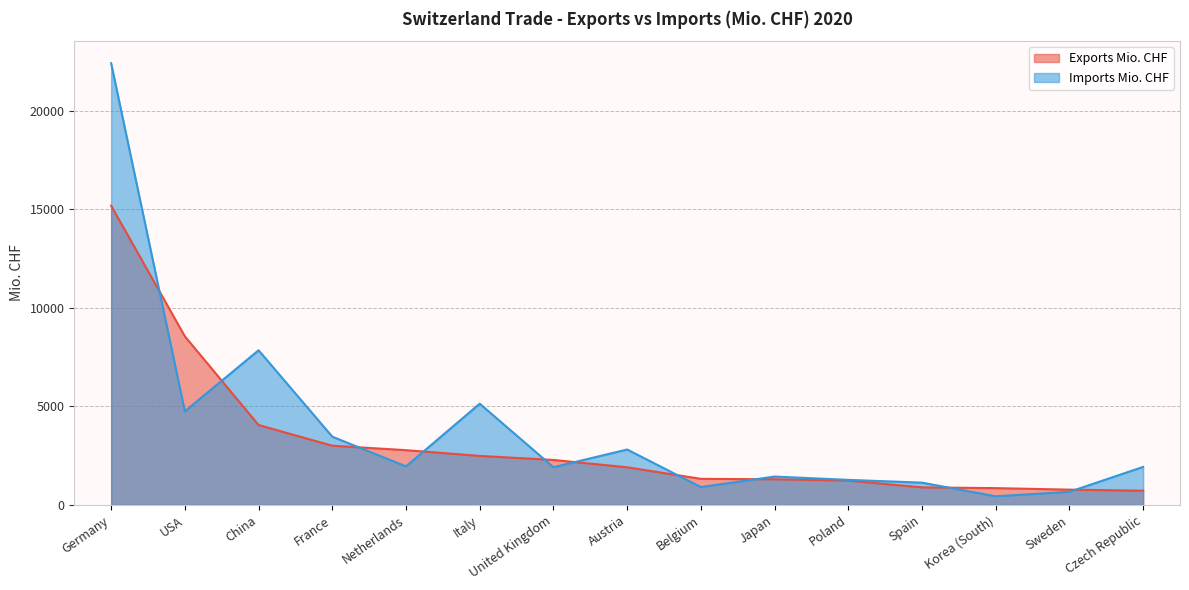

At how many categories does at least one series exceed 6437?

3